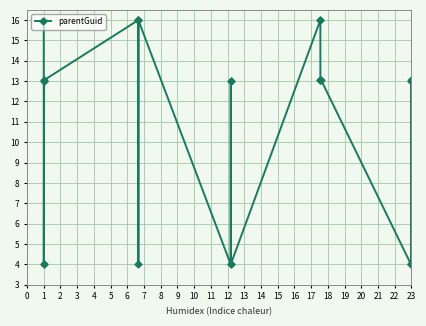

What is the sum of all values?

262.4